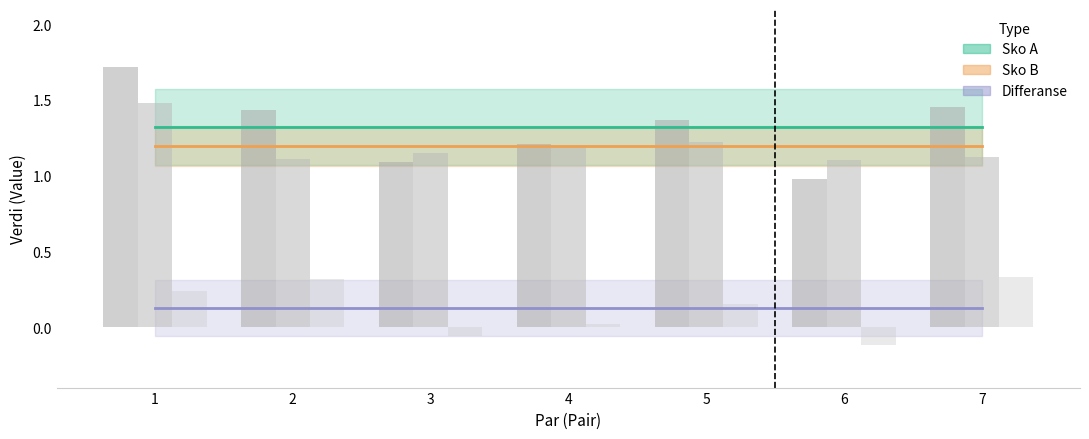

What is the total value across all series at 5?

2.7